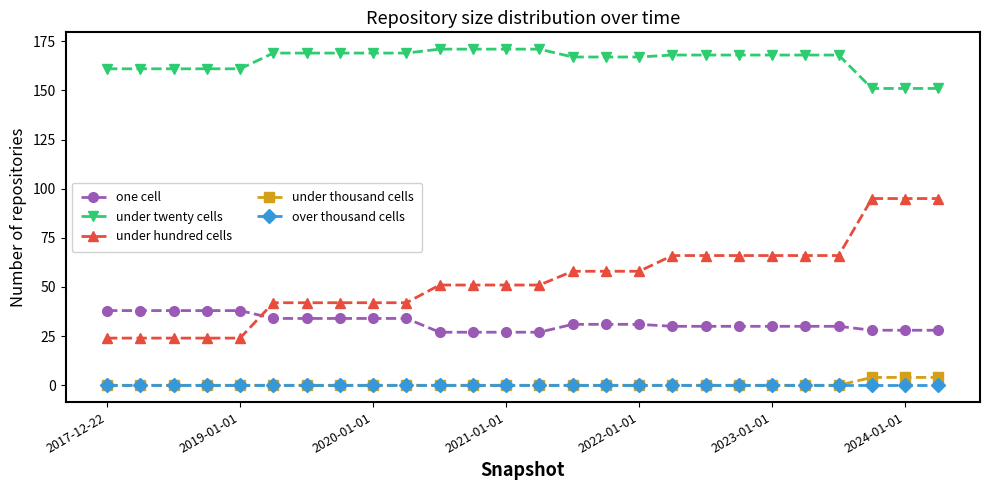

True or false: under hundred cells and under twenty cells cross at least once.

False